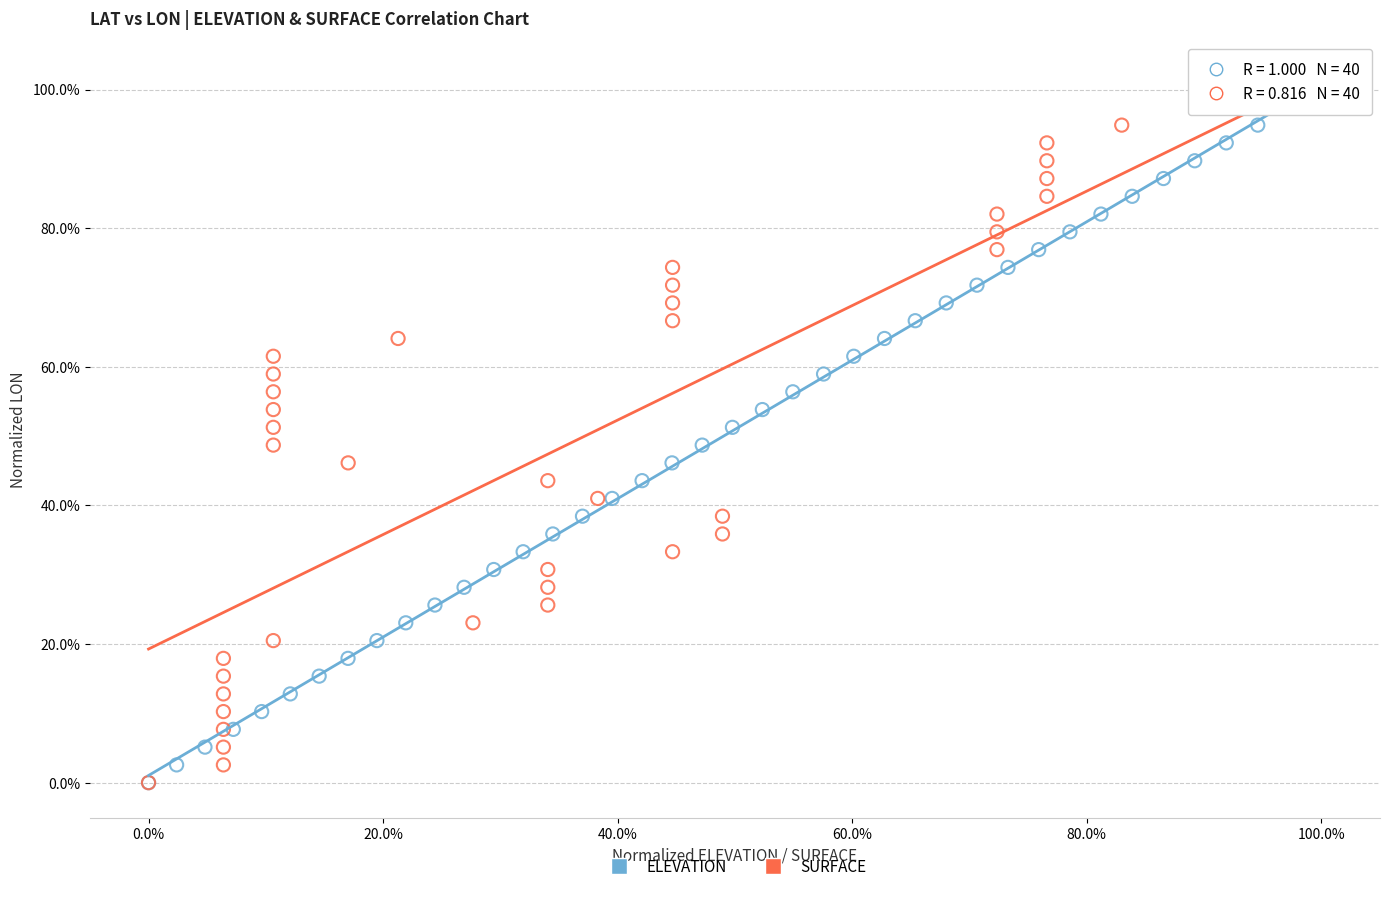

What are all the series names shown in the legend?

ELEVATION, SURFACE